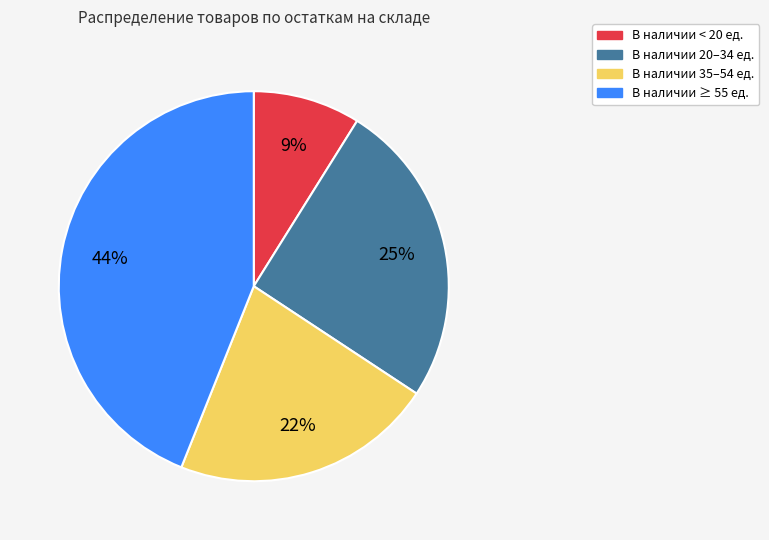

To the nearest percent, what is the difference between the largest and smallest slice percentages?

35%